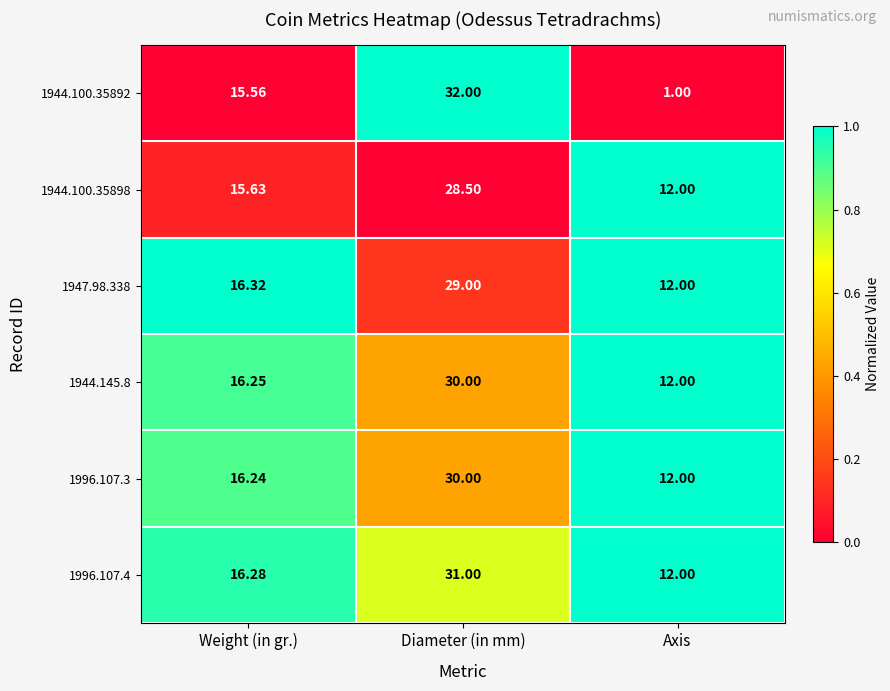

Where is 1996.107.4 nearest to the value 21?

Weight (in gr.)